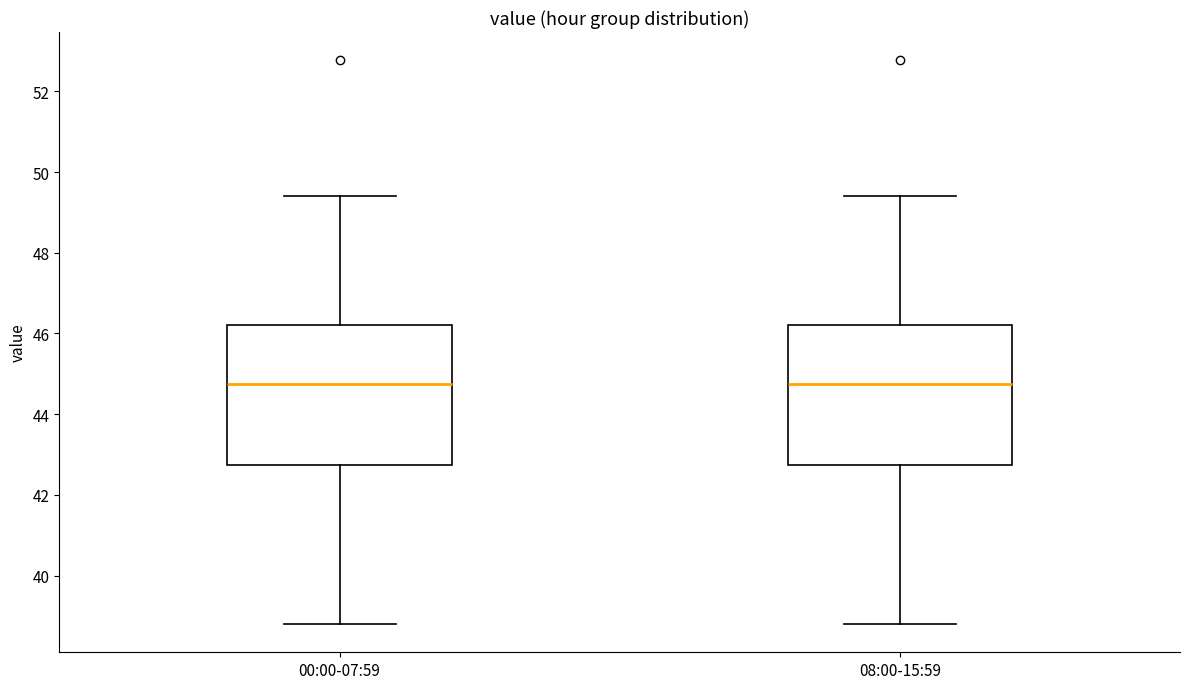

Where does the median line of the box for 08:00-15:59 sit on the y-axis? The values are not printed on the chart, so give them approximately, as read against the axis.

44.8